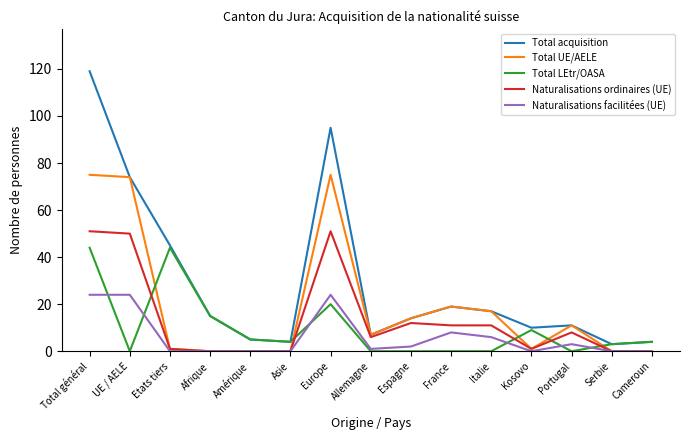

At which category does Total acquisition reach its first local peak?

Europe